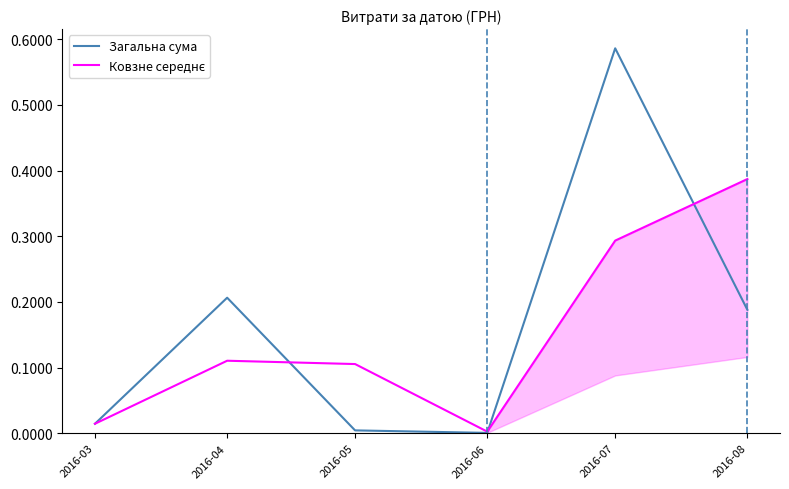

True or false: Ковзне середнє and Загальна сума cross at least once.

True